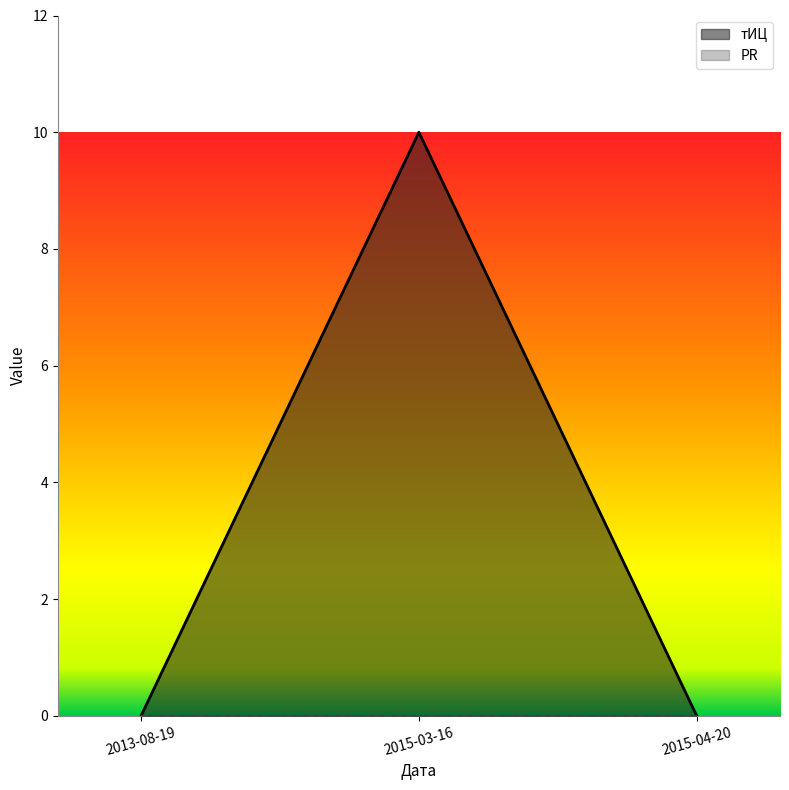

How many lines are shown in the chart?

2